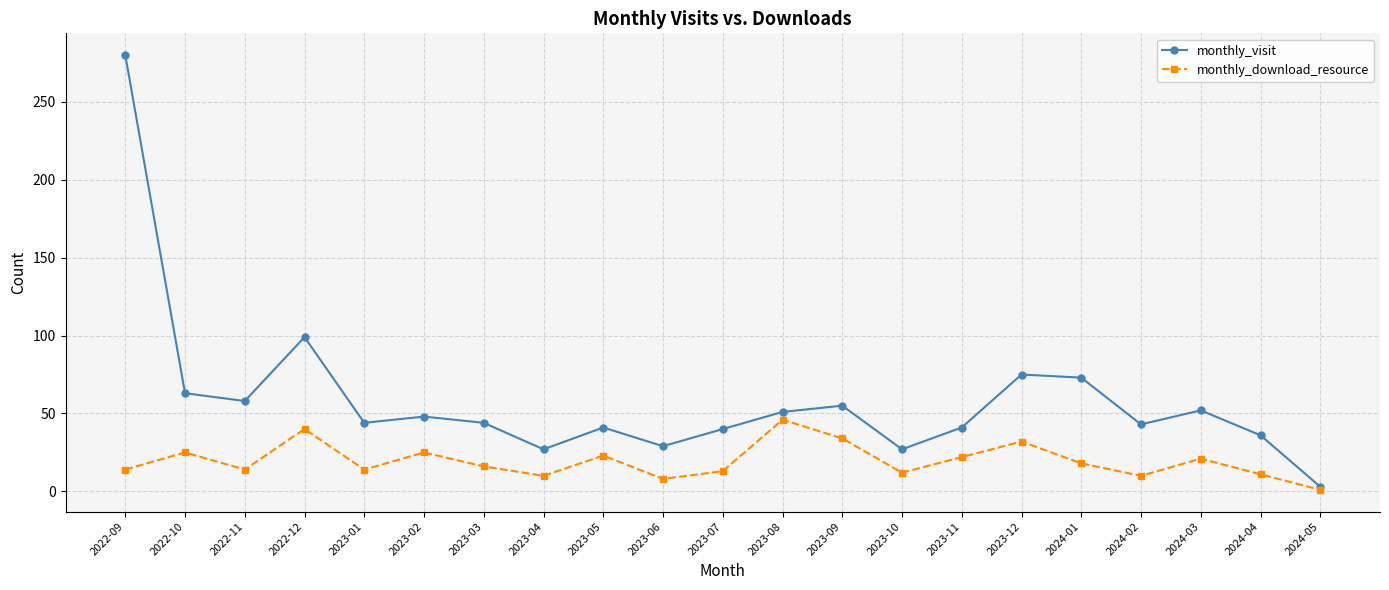

Which series has the largest range (max minus min)?

monthly_visit